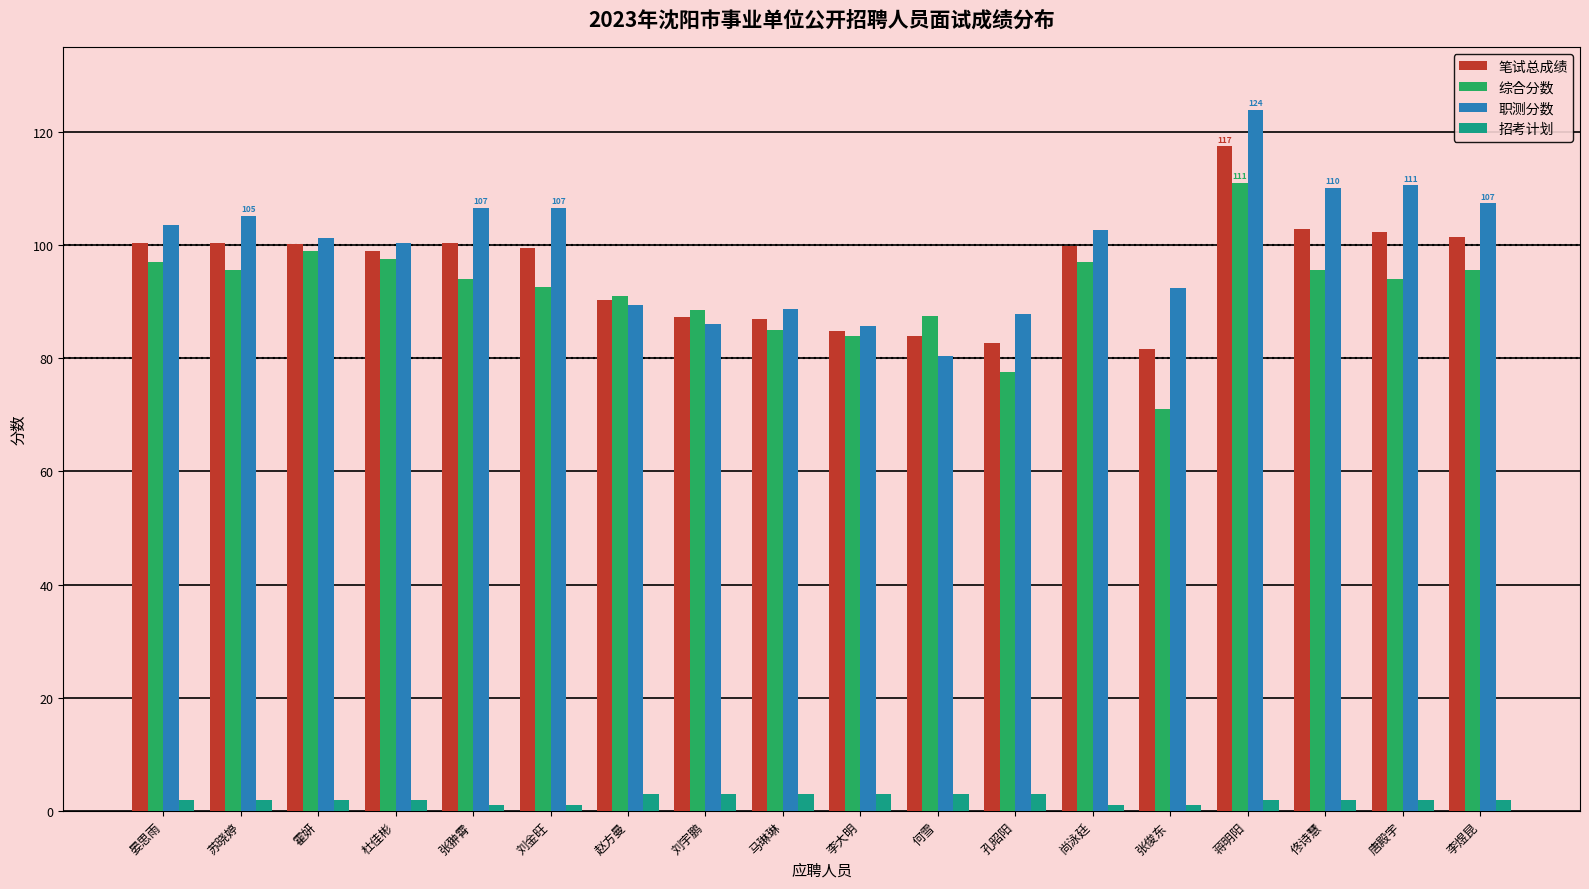

What is the label of the 2nd bar from the left?

苏晓婷